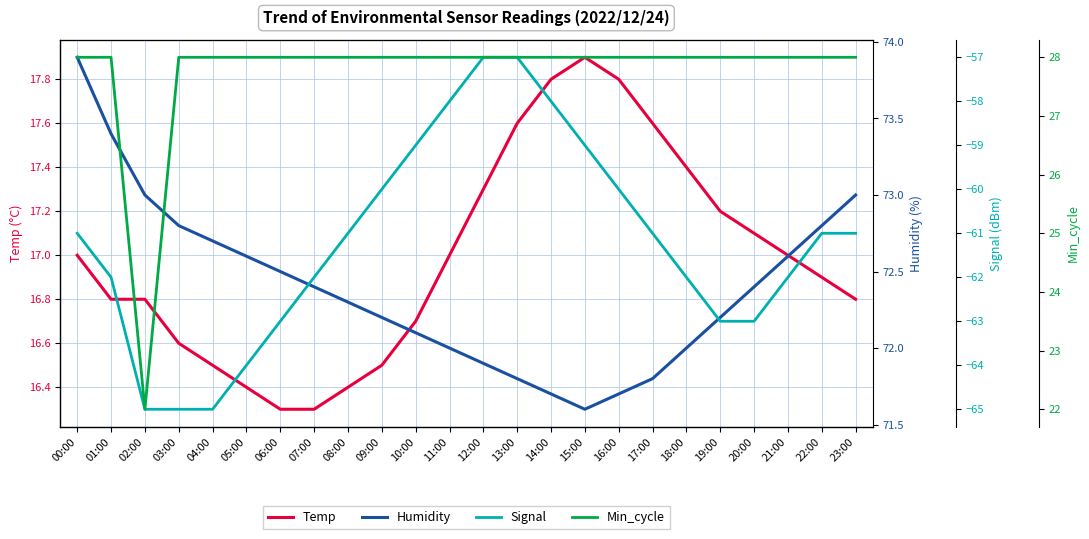

Between 23:00 and 06:00, which is larger?

23:00